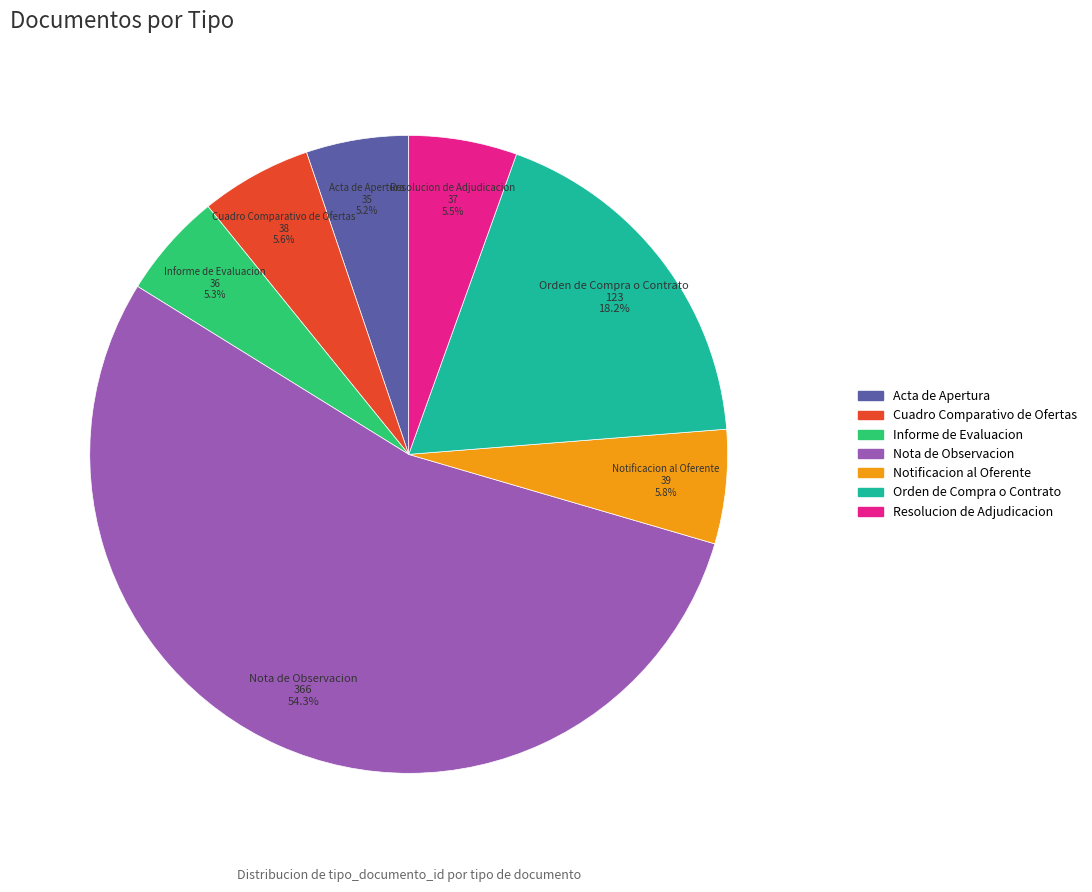

Which category has the biggest portion of the pie?

Nota de Observacion